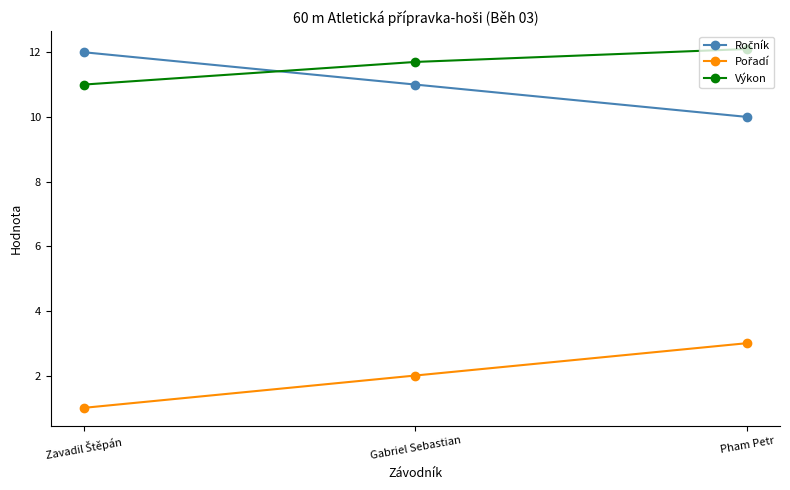

What is the spread (max minus min) of values at Gabriel Sebastian?

9.7